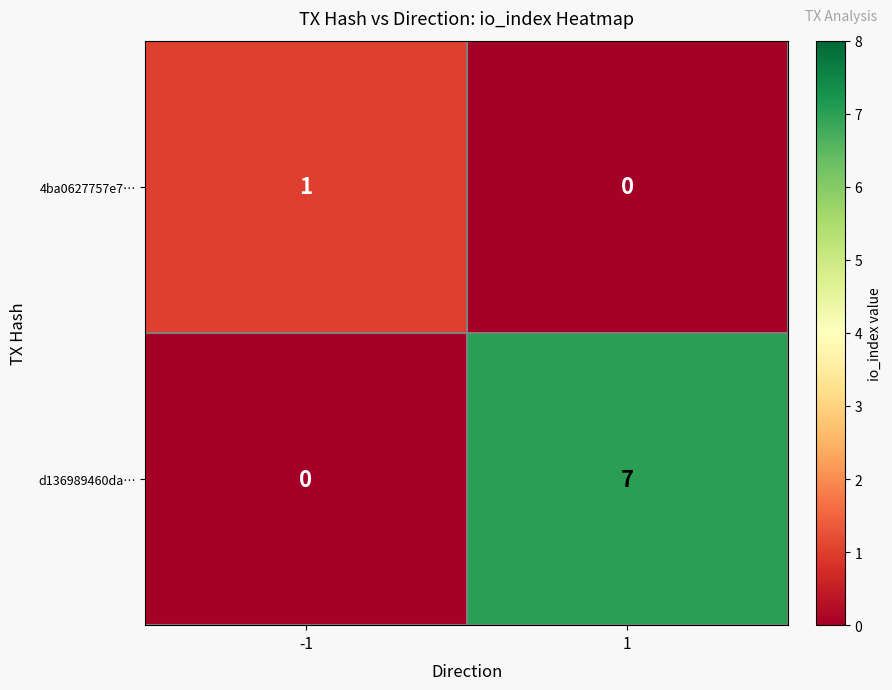

Which series has the largest total across all categories?

d136989460da…